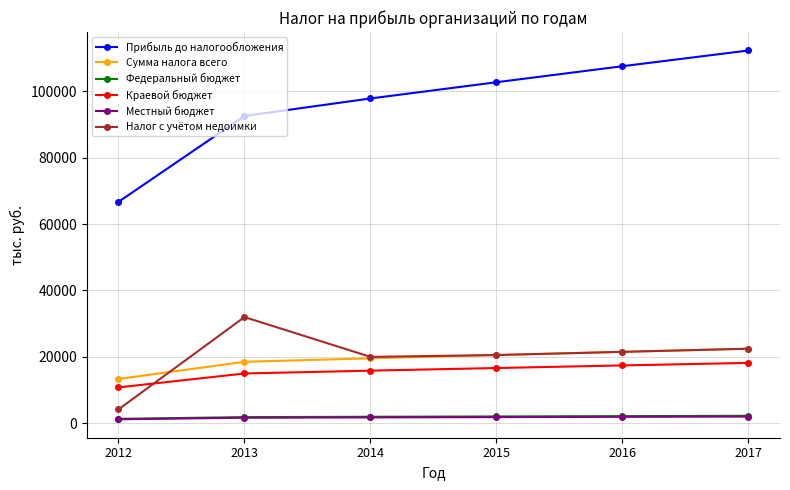

What value does the Местный бюджет series have at 2012?

1200.5